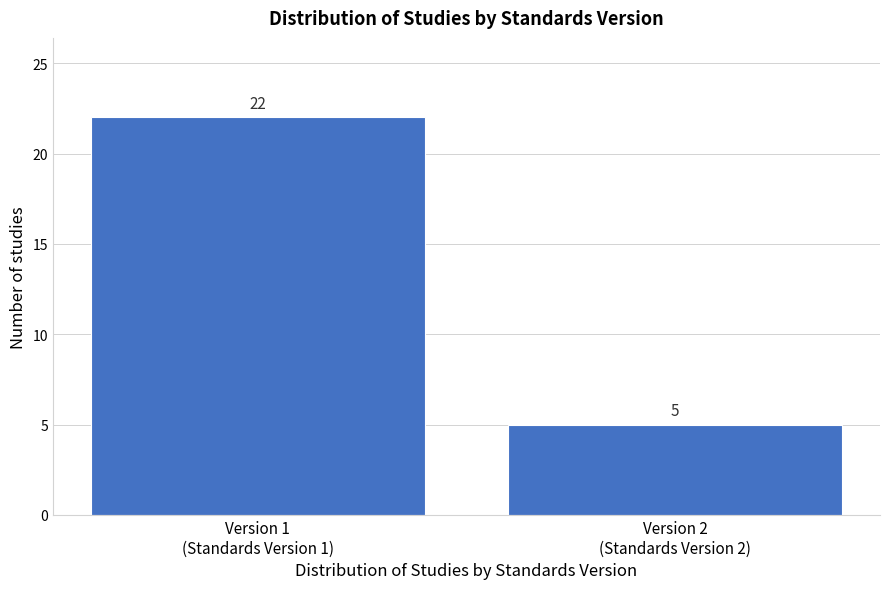

What is the value of the 2nd bar from the left?

5